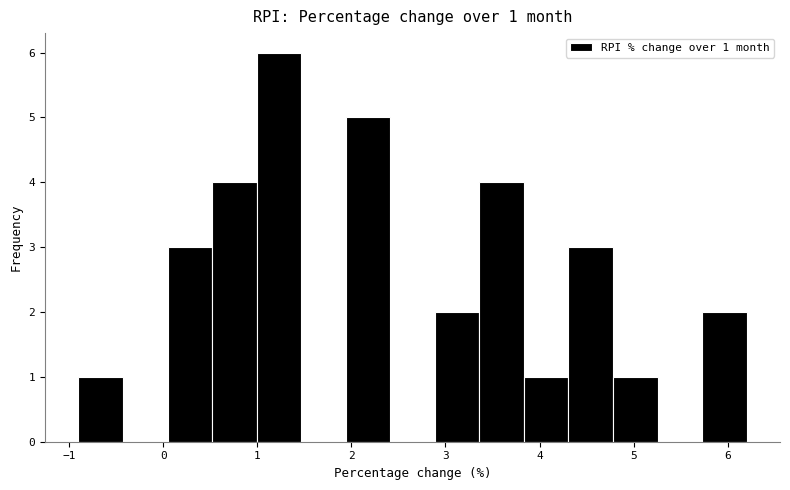

Over which range of the x-axis is the bar tallest?

1.0 to 1.5